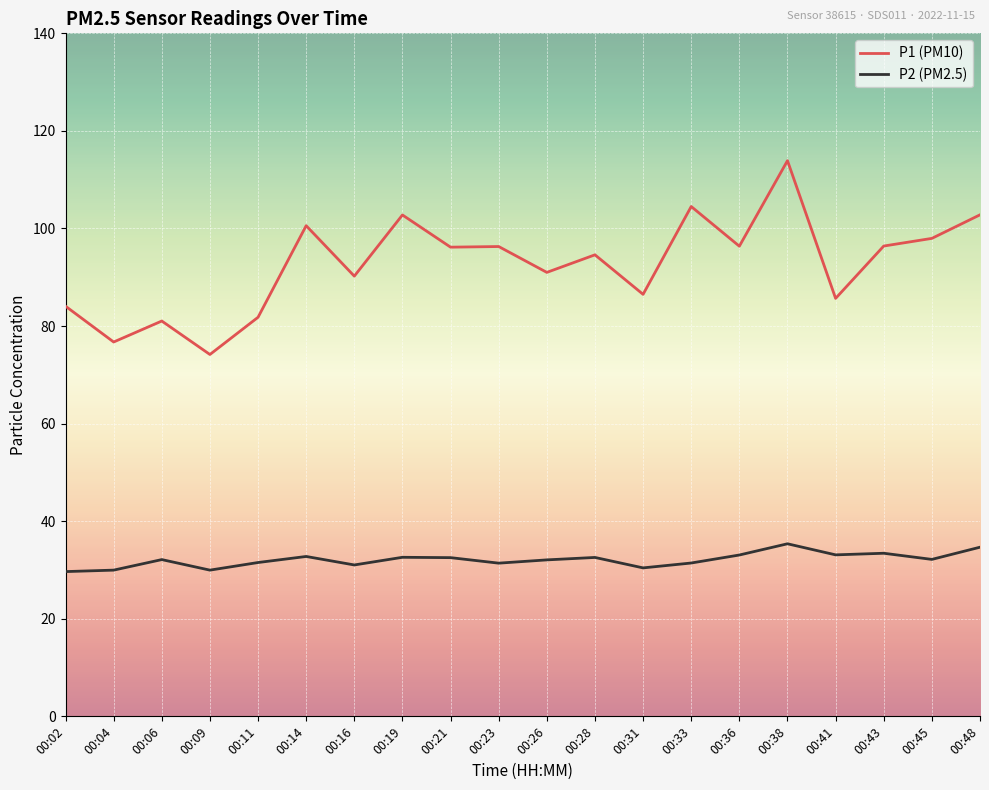

True or false: P1 (PM10) and P2 (PM2.5) intersect in this chart.

False